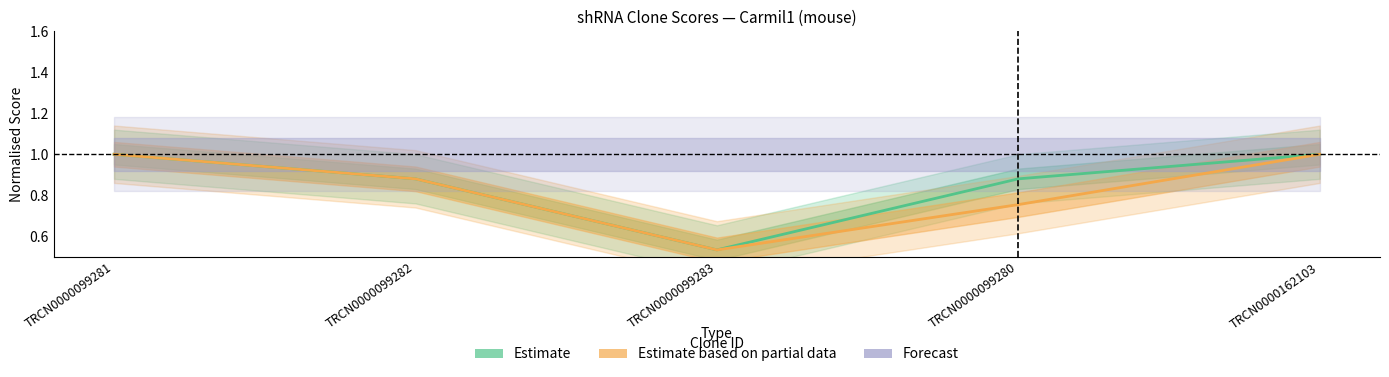

Reading right to left, extract all data points from this chart.

Estimate: 1.0	0.9	0.5	0.9	1.0
Estimate based on partial data: 1.0	0.8	0.5	0.9	1.0